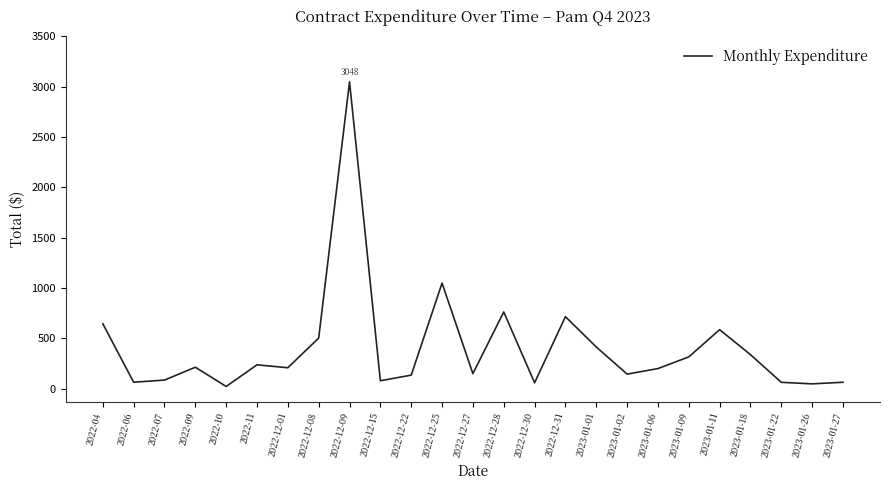

How many series are shown in this chart?

1